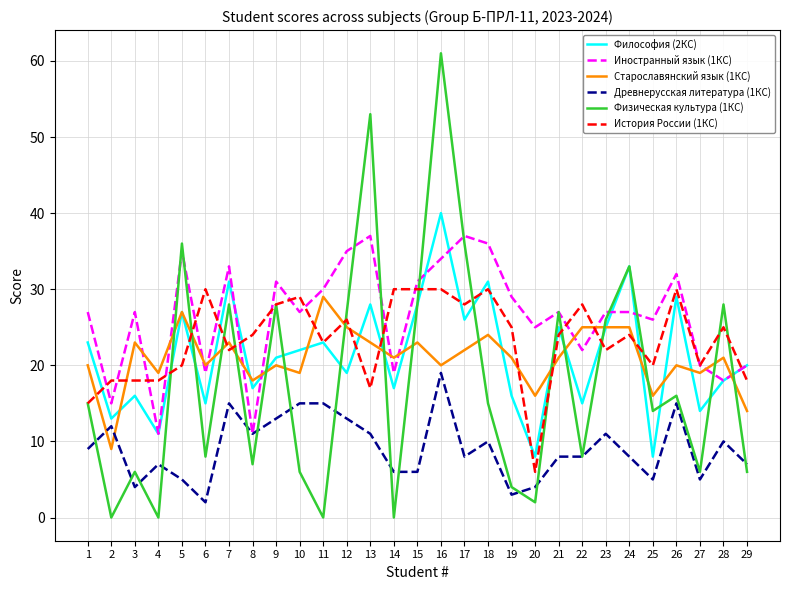

What is the maximum value shown in the chart?

61